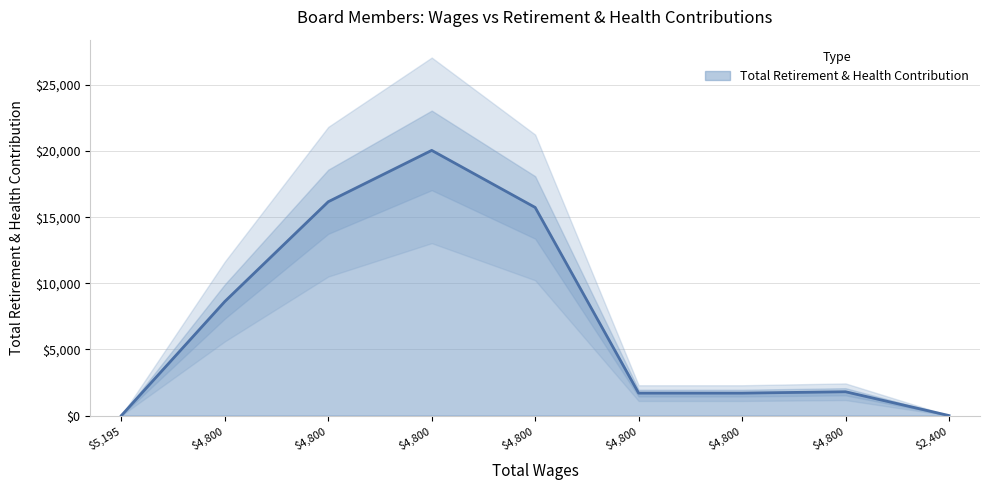

How many values are above zero?

7